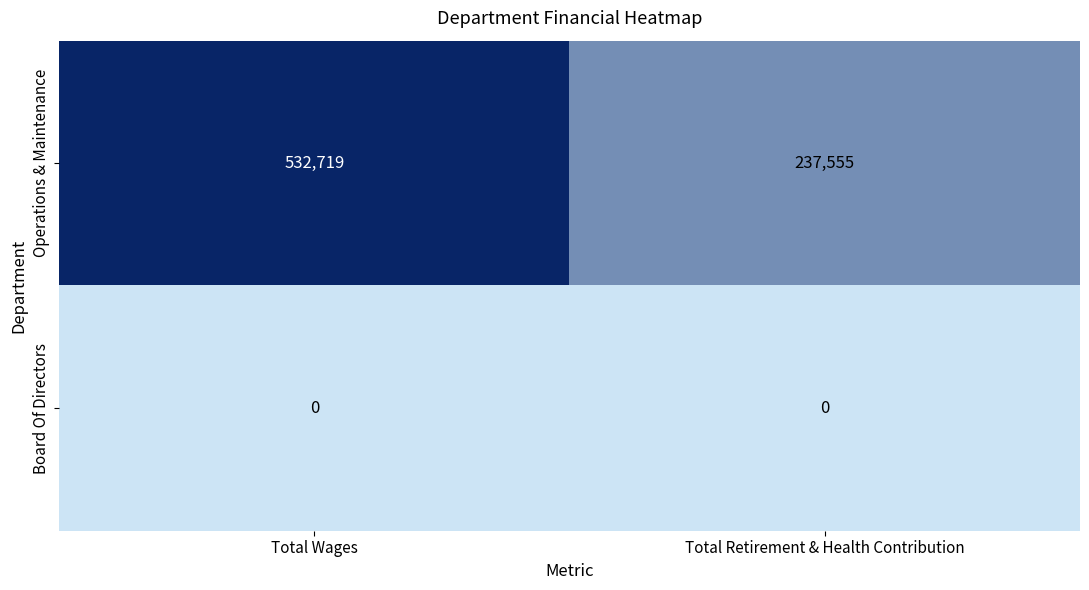

Rank the series by their average value, from highest to lowest.

Operations & Maintenance, Board Of Directors